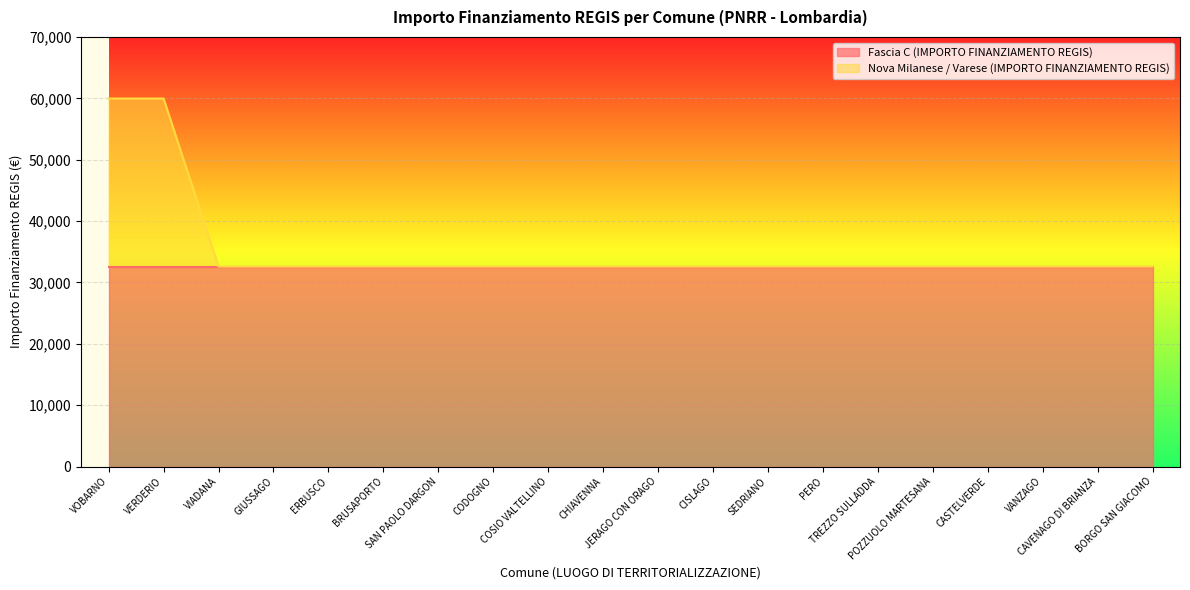

Between GIUSSAGO and BORGO SAN GIACOMO, which is larger?

GIUSSAGO